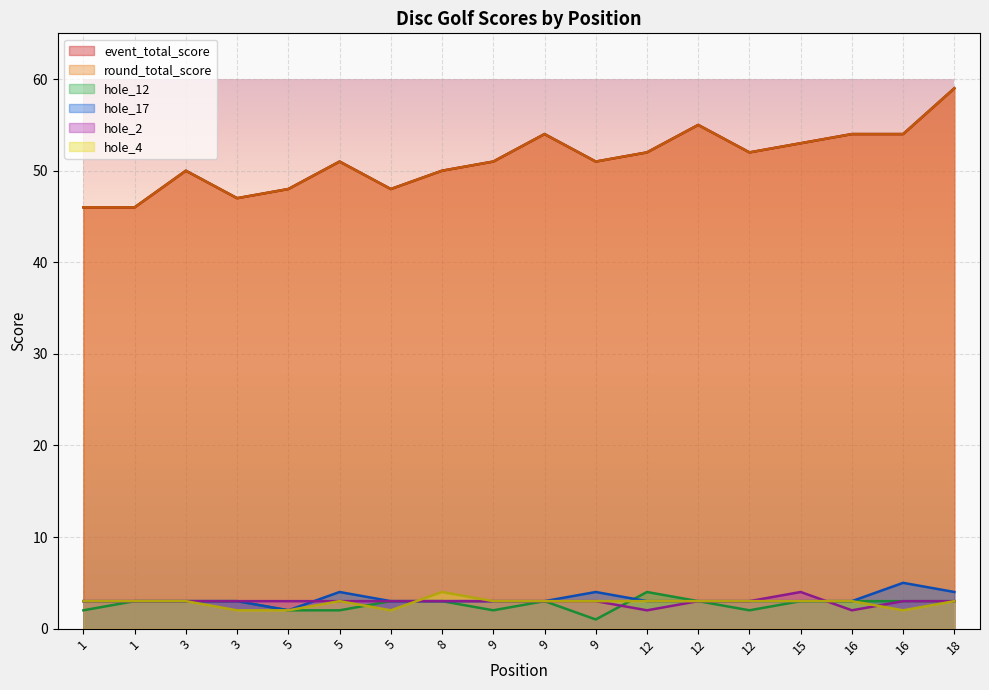

How many interior local peaks does the event_total_score series have?

4